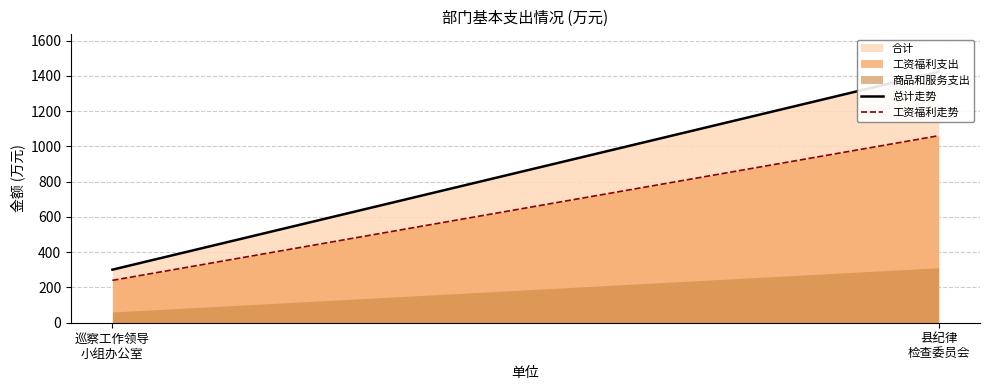

Read the 总计走势 value at 巡察工作领导
小组办公室.

300.9